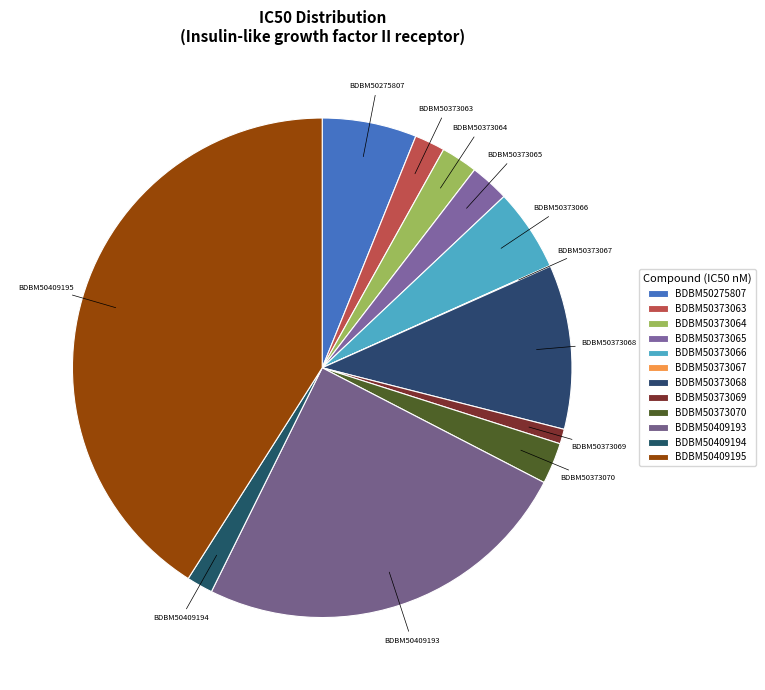

The BDBM50409194 slice represents 2% of the pie. True or false?

True